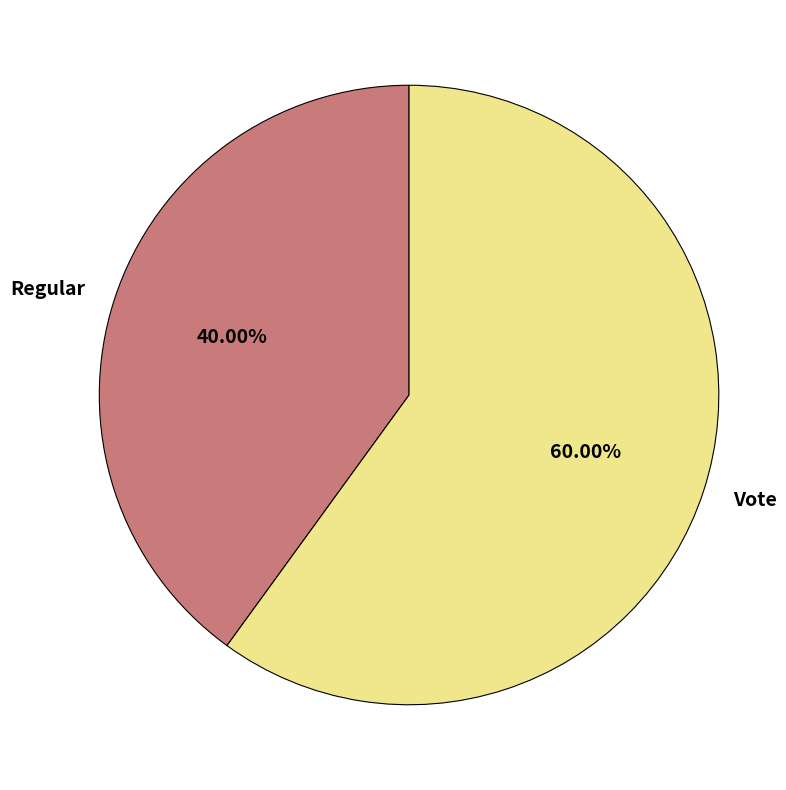

To the nearest percent, what is the combined percentage of Regular and Vote?

100%